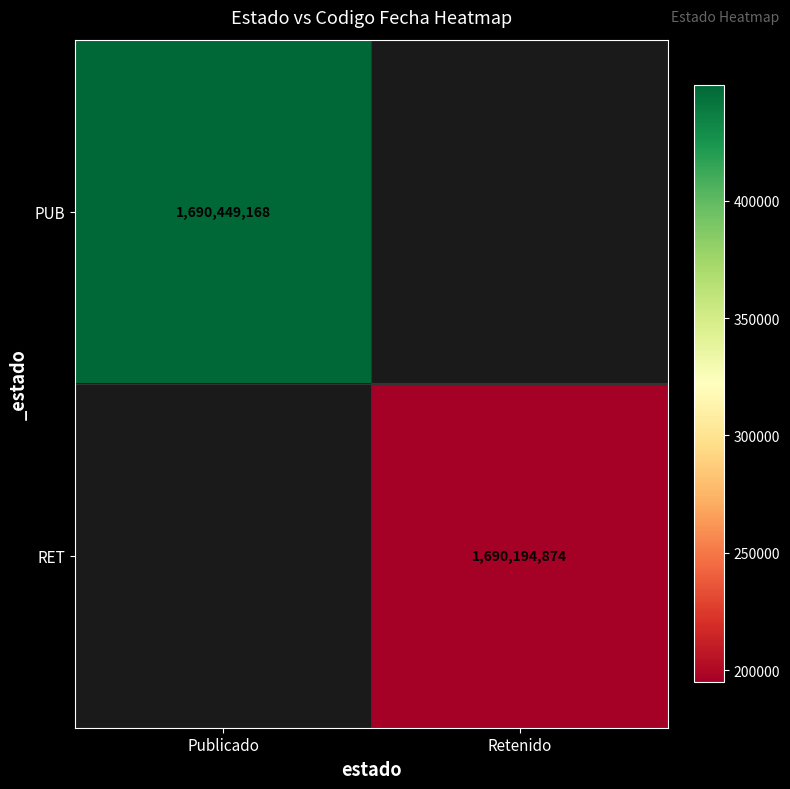

Is it true that RET equals 1690194874 at Retenido?

True